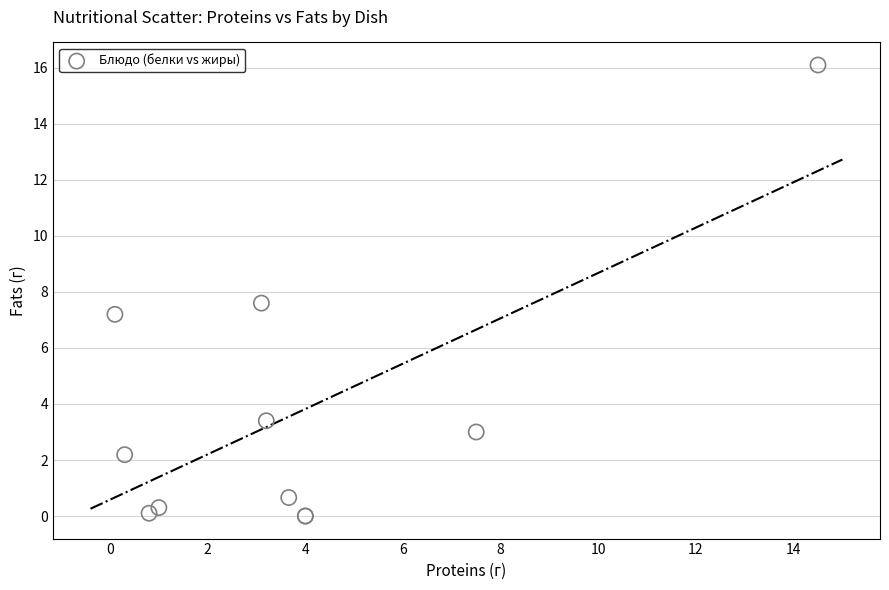

What Y value in the scatter plot is closest to 8?

7.6